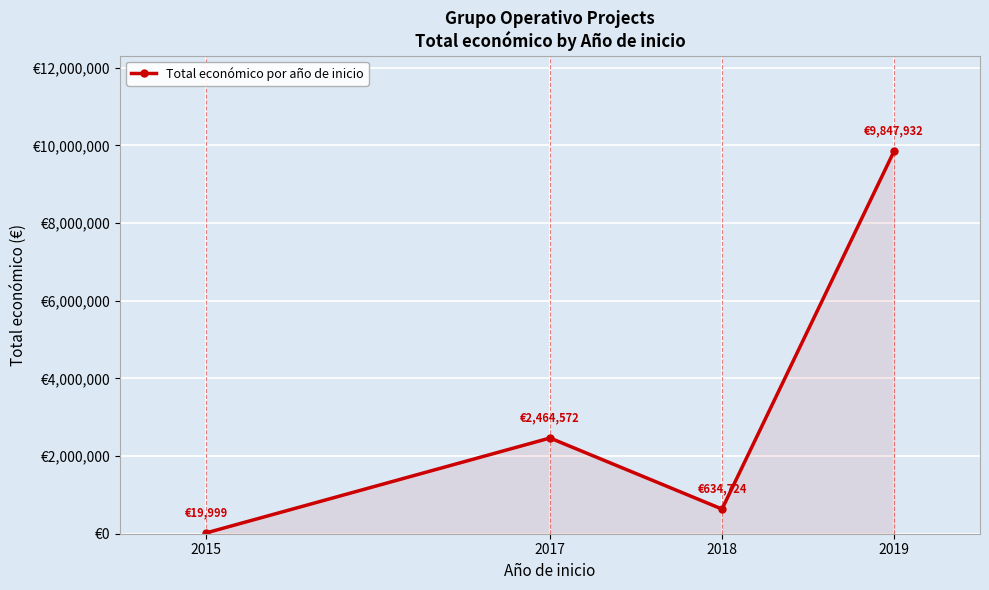

How many points are higher than both their immediate neighbors (excluding endpoints)?

1